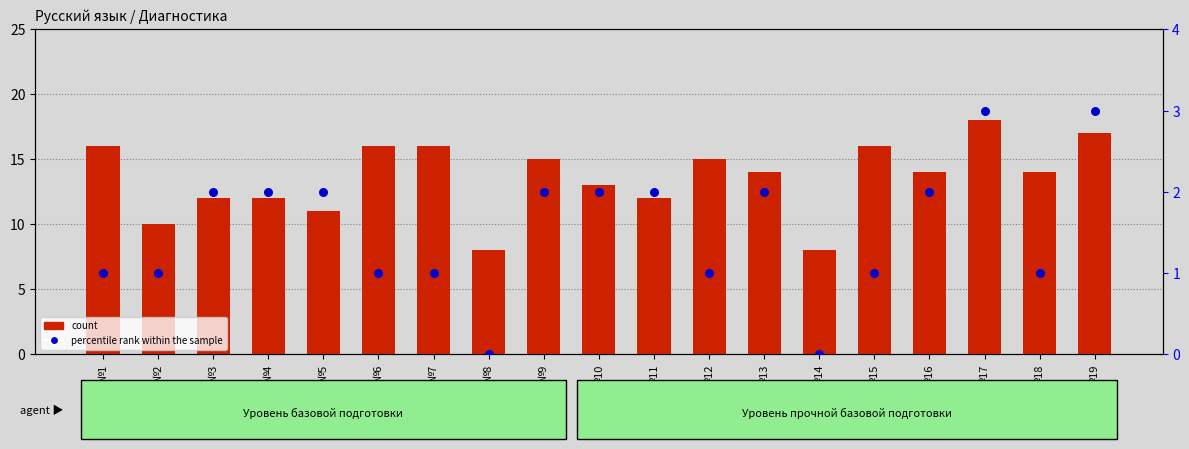

Which series reaches the maximum Y coordinate?

count